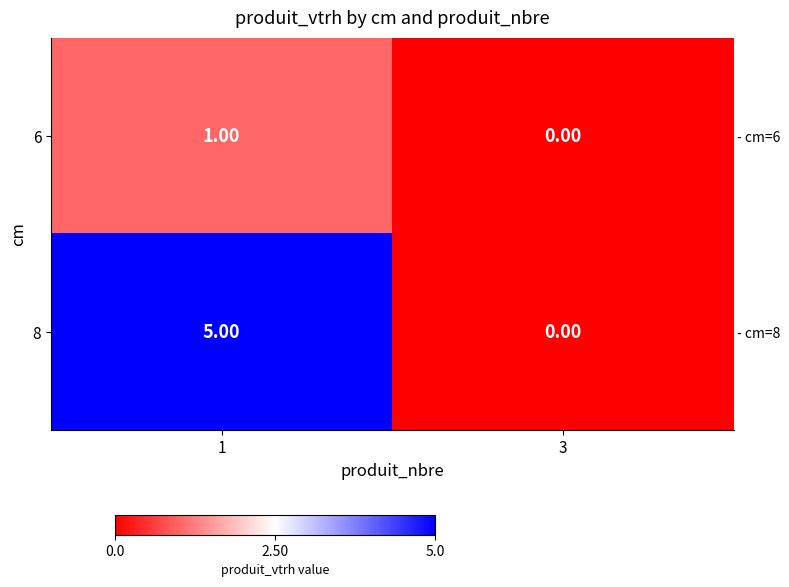

Which has a higher value, 1 or 3?

1